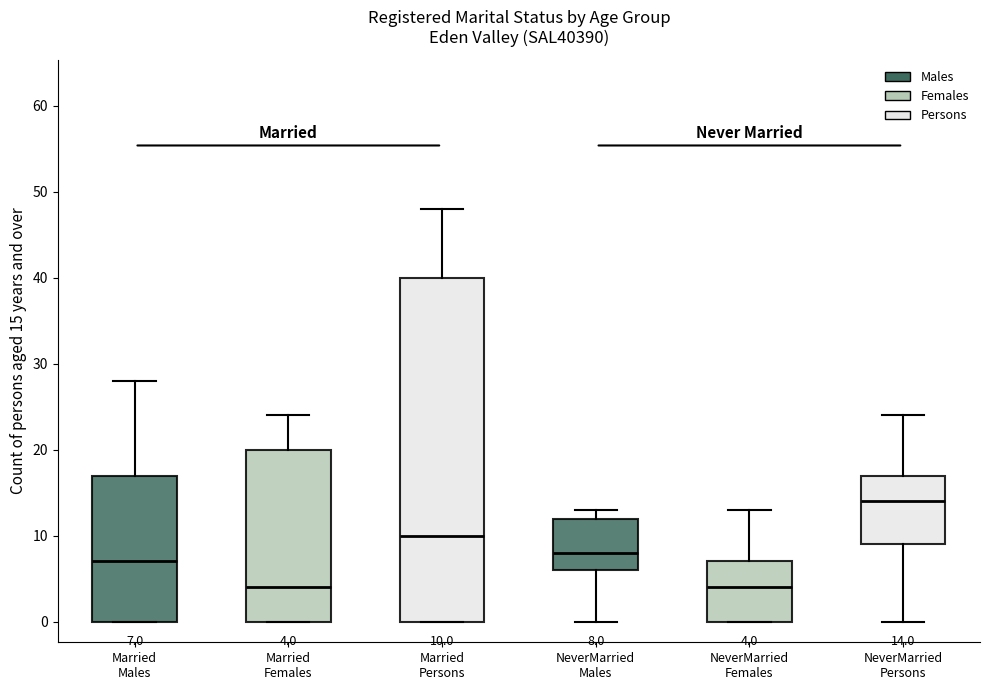

Which box has the highest median line?

NeverMarried Persons